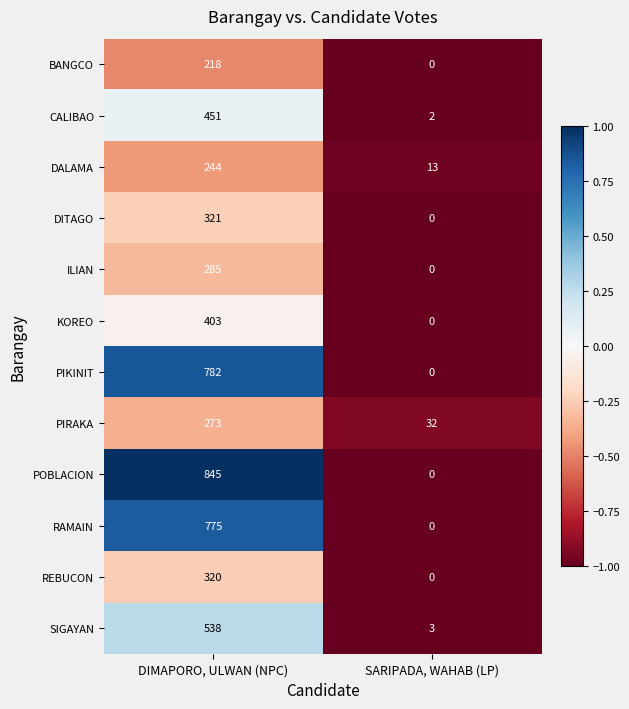

At which category is the sum across all series the highest?

DIMAPORO, ULWAN (NPC)